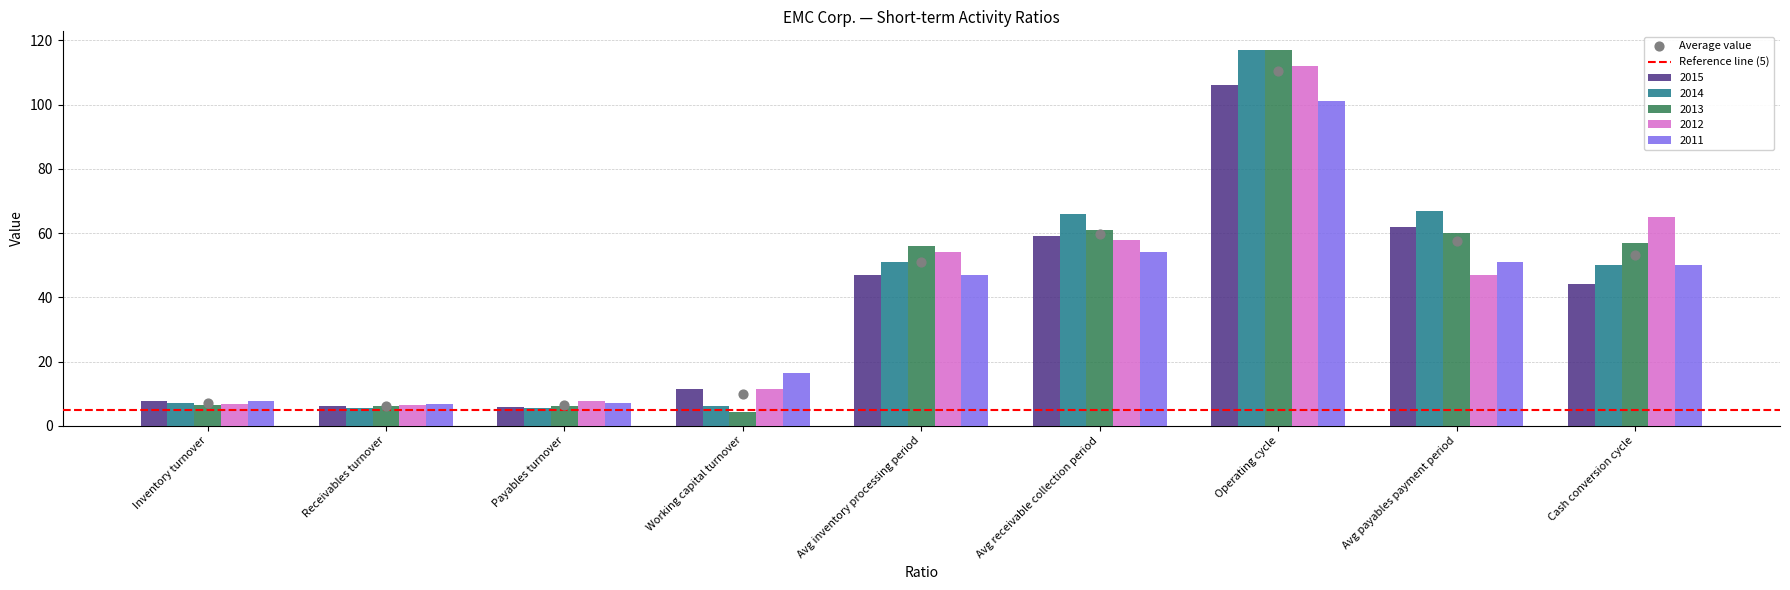

Is the value of 2013 at Working capital turnover greater than the value of 2014 at Avg inventory processing period?

No